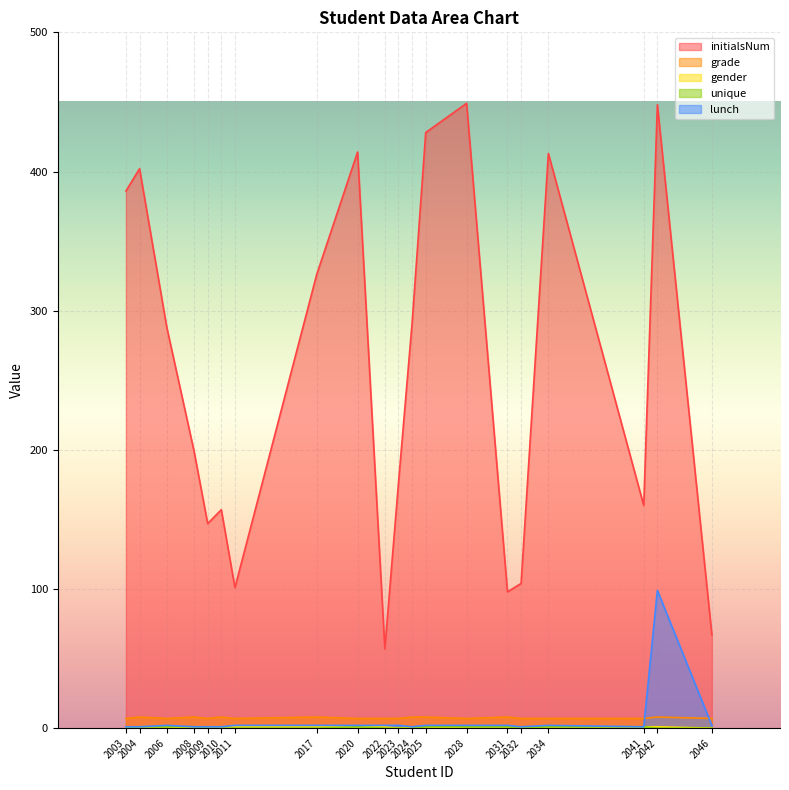

How many positive values does the gender series have?

14